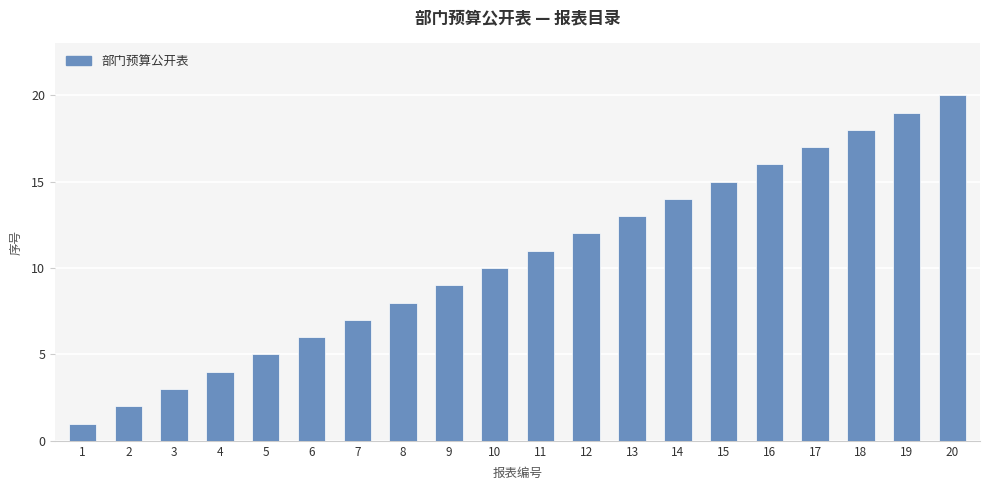

Reading right to left, transcribe all the data shown in this chart.

20	19	18	17	16	15	14	13	12	11	10	9	8	7	6	5	4	3	2	1